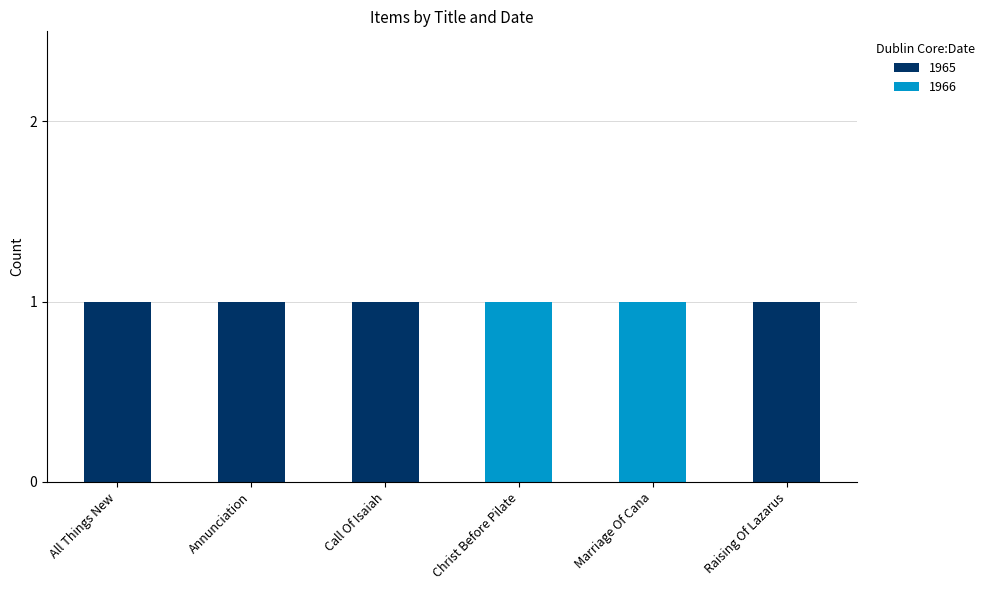

Reading left to right, what are the values for 1965?

All Things New=1	Annunciation=1	Call Of Isaiah=1	Christ Before Pilate=0	Marriage Of Cana=0	Raising Of Lazarus=1